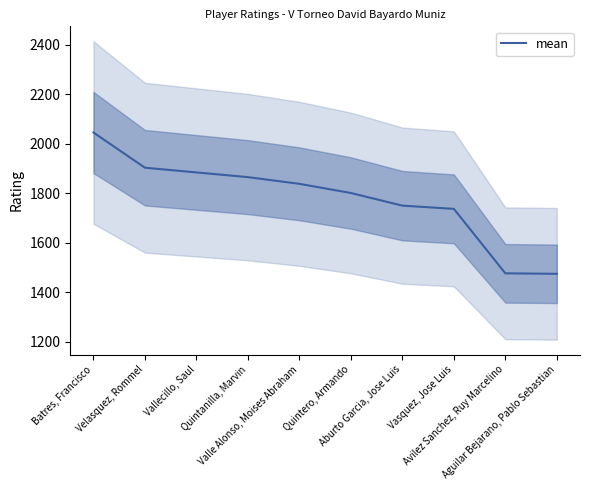

Reading right to left, list all the values displayed in this chart.

Aguilar Bejarano, Pablo Sebastian=1475	Avilez Sanchez, Ruy Marcelino=1477	Vasquez, Jose Luis=1737	Aburto Garcia, Jose Luis=1750	Quintero, Armando=1801	Valle Alonso, Moises Abraham=1838	Quintanilla, Marvin=1865	Vallecillo, Saul=1884	Velasquez, Rommel=1903	Batres, Francisco=2045